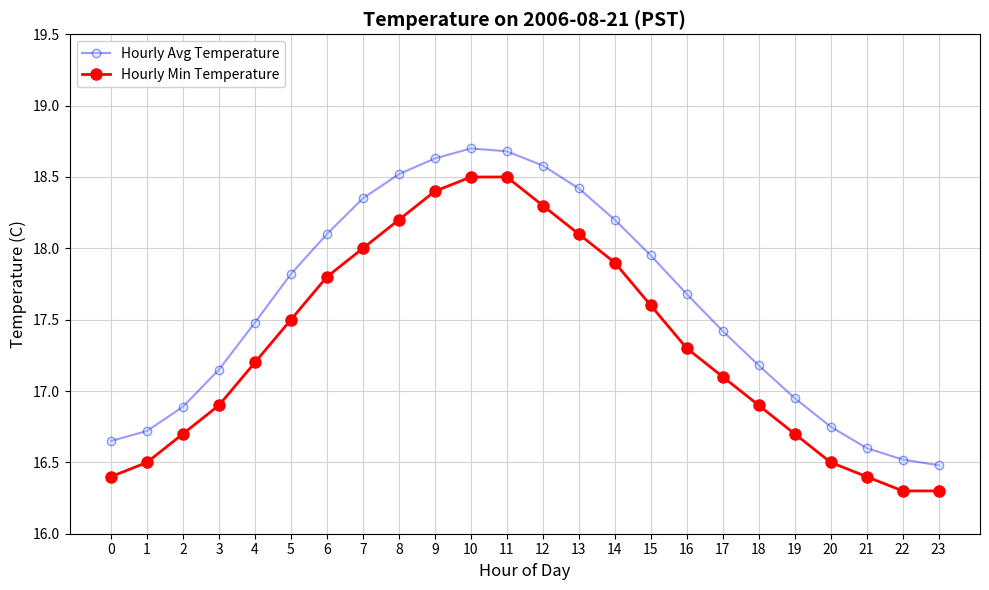

What is the total value across all series at 11?

37.2